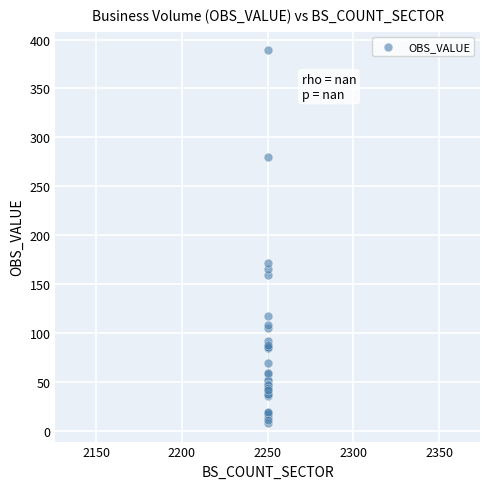

What Y value in the scatter plot is closest to 198?

172